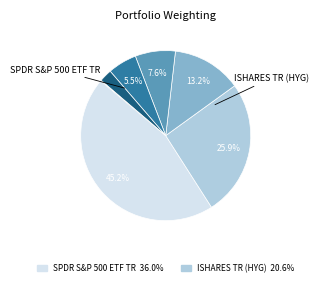

Is there any slice that represents more than half of the pie?

No